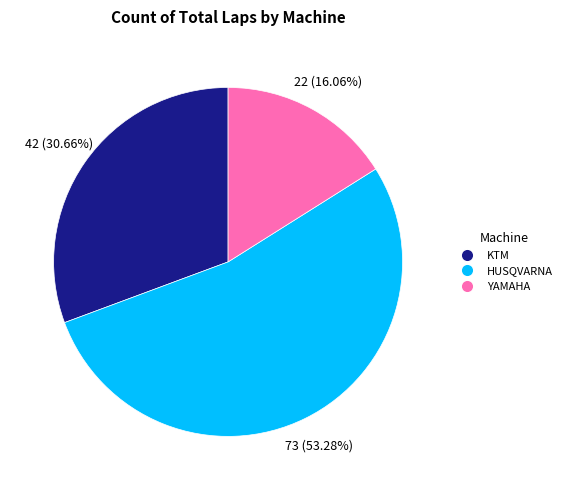

How many slices are in this pie chart?

3